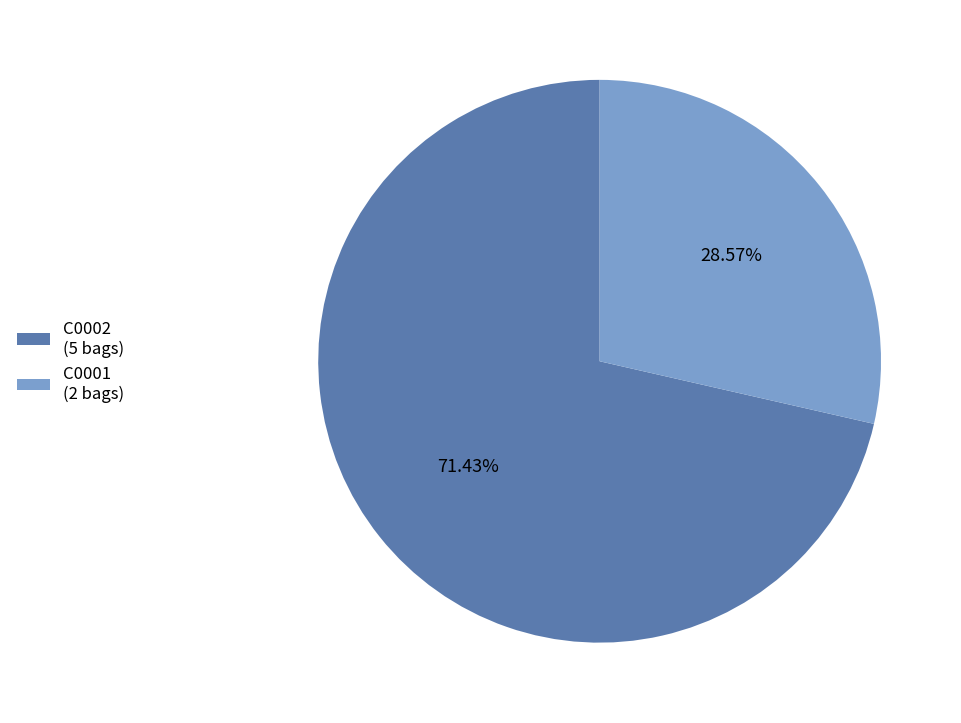

Which slice represents more than half of the pie?

C0002